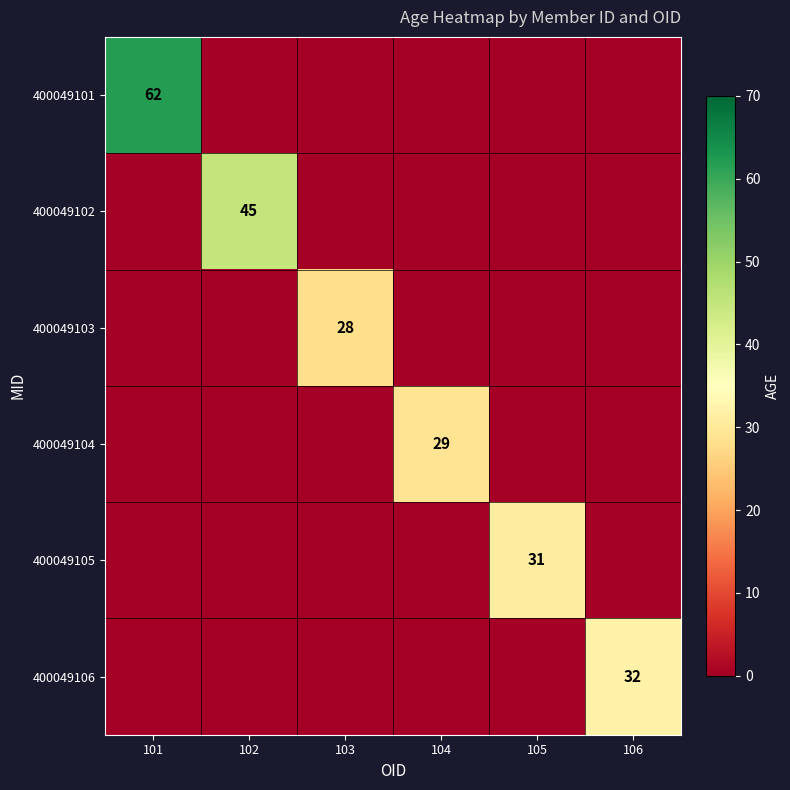

At which label does 400049103 reach its minimum?

101